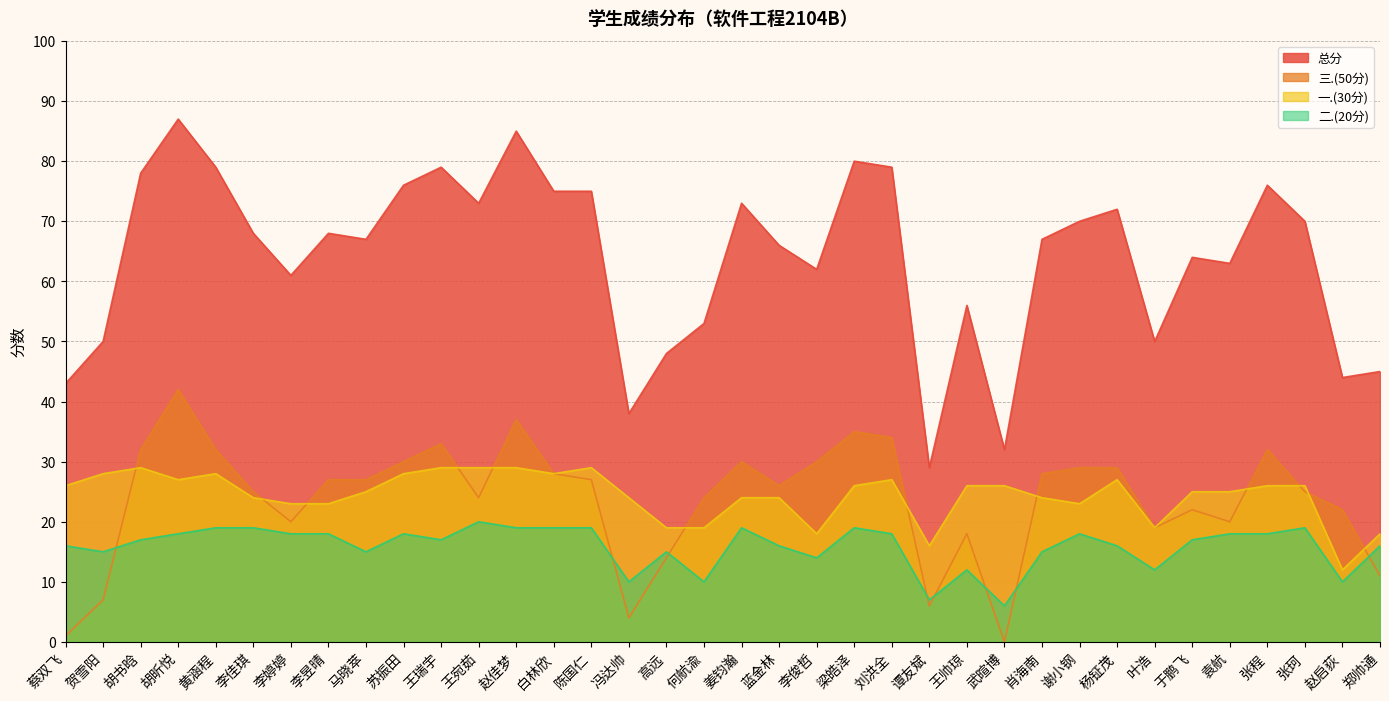

In 二.(20分), how many points are lower than both neighbors (excluding endpoints)?

10